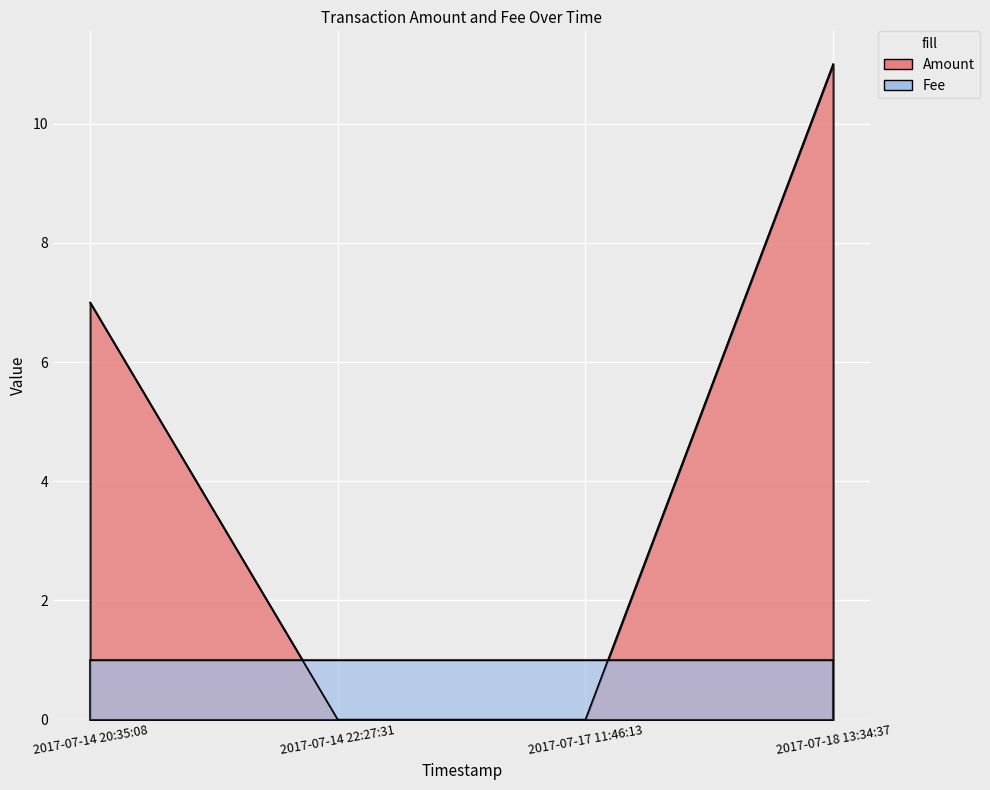

Which label corresponds to the largest value in the chart?

2017-07-18 13:34:37